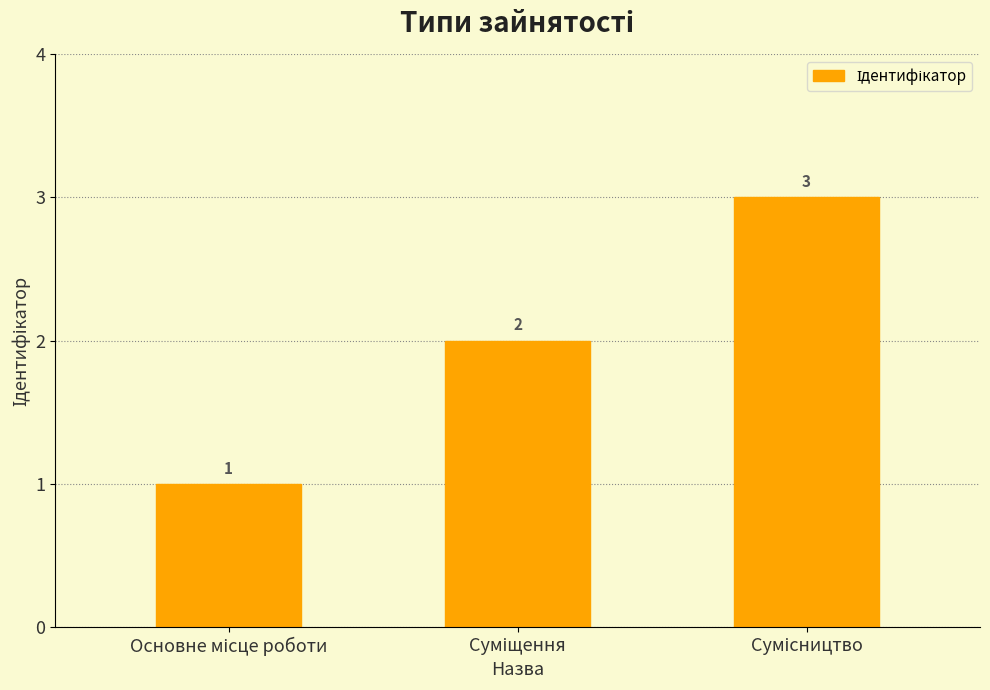

Are the bars grouped side by side (vs. stacked)?

No